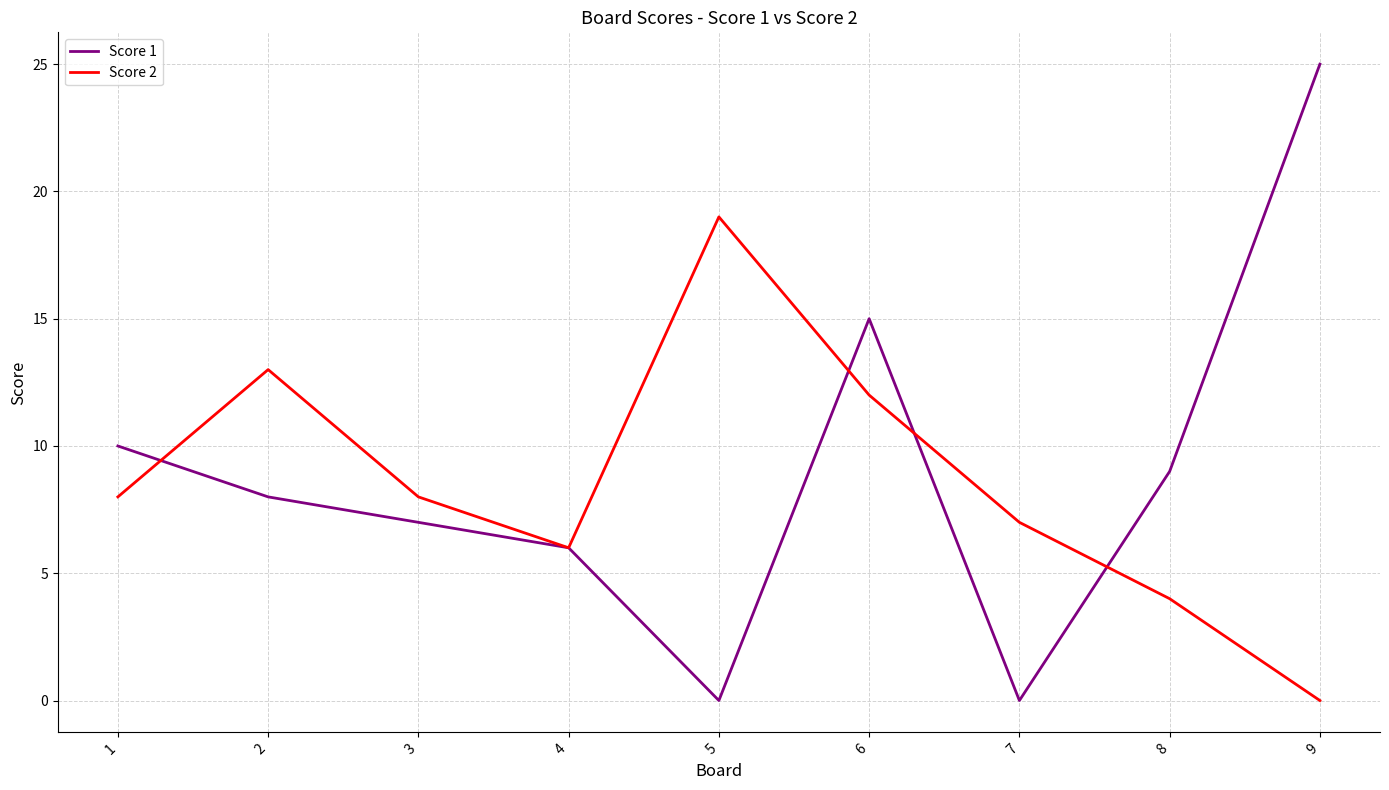

Which series has the widest spread of values?

Score 1